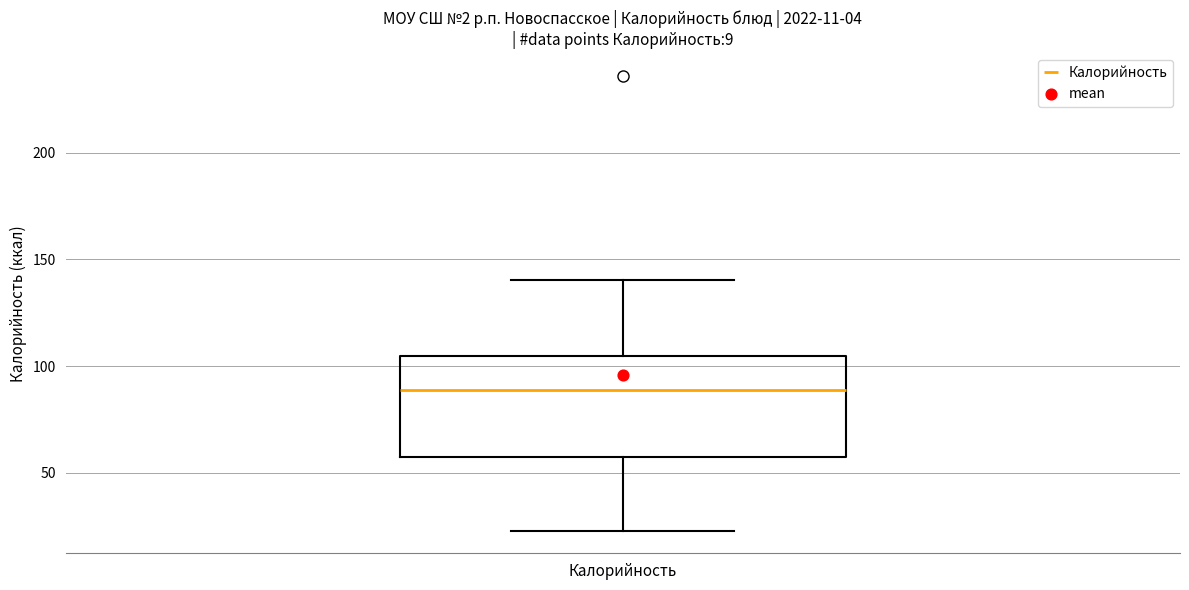

Transcribe this box plot: give where the median line is, the range the box spans, and where the two whiskers end, as read against the y-axis. The values are not printed on the chart, so give them approximately, as read against the axis.

median 90, box 60 to 105, whiskers 25 to 140